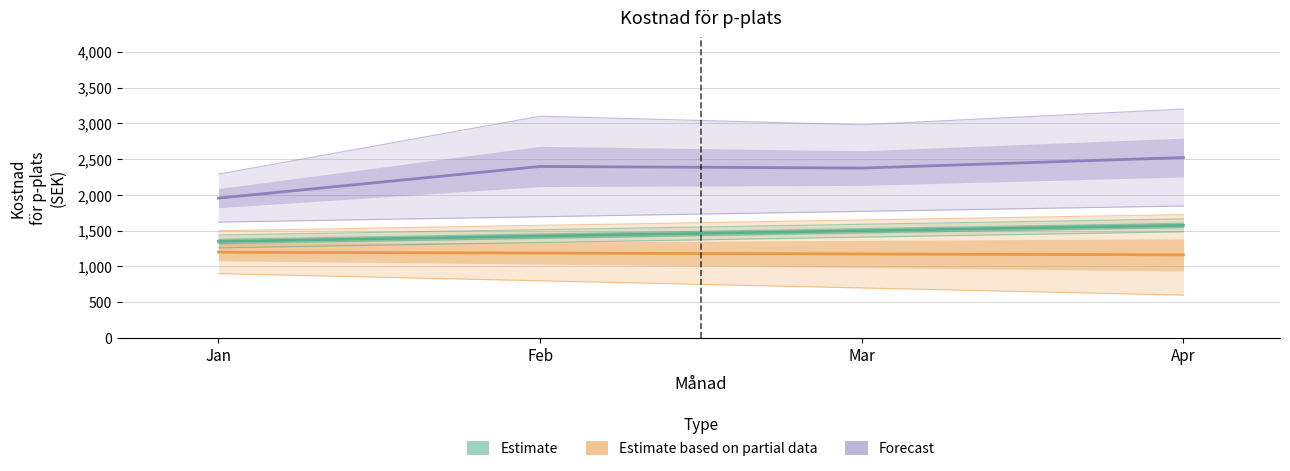

How many values in the Estimate based on partial data series exceed 1187?

2